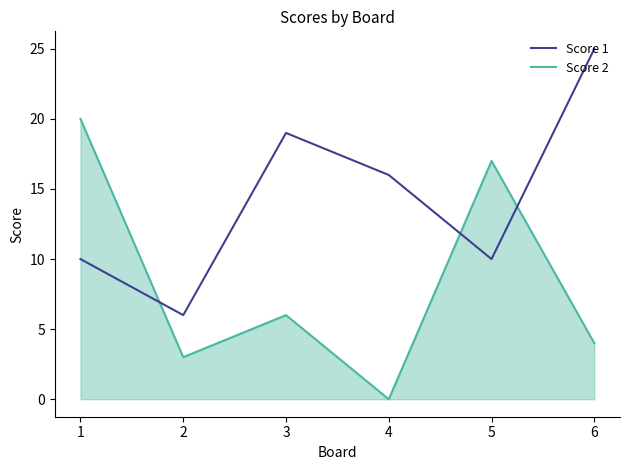

True or false: Score 2 has a value of 3 at 2.

True